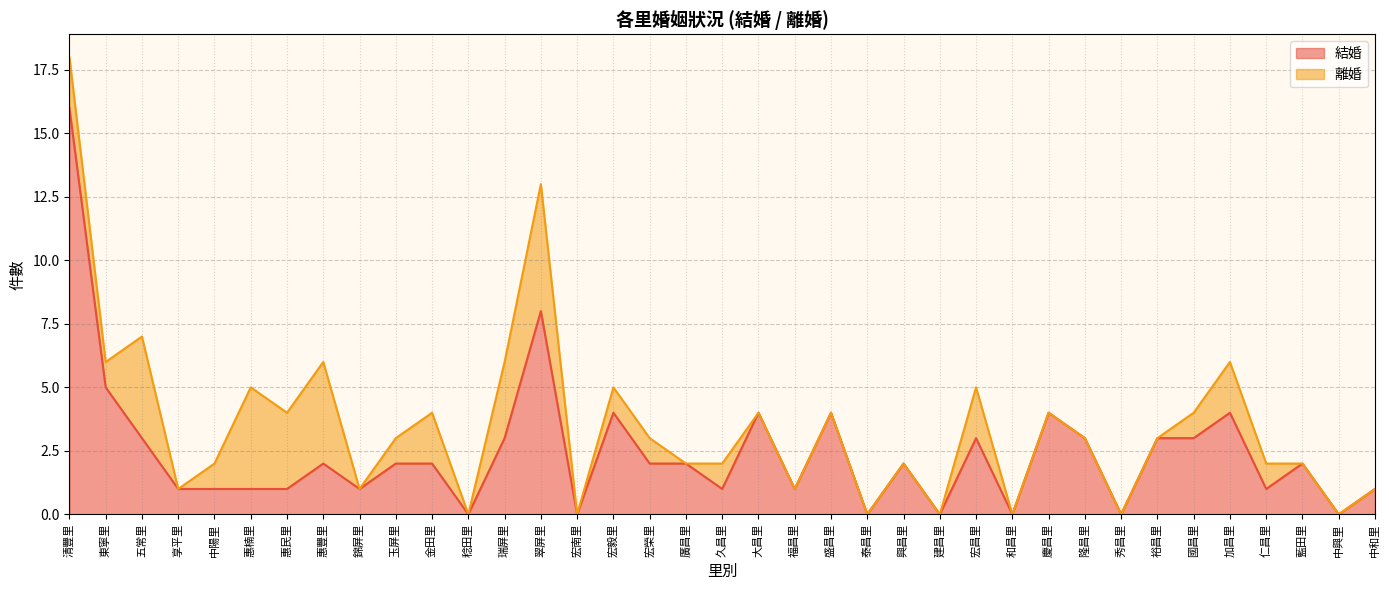

List the labels in order of value, largest first.

清豐里, 翠屏里, 東寧里, 宏毅里, 大昌里, 盛昌里, 慶昌里, 加昌里, 五常里, 瑞屏里, 宏昌里, 隆昌里, 裕昌里, 國昌里, 惠豐里, 玉屏里, 金田里, 宏榮里, 廣昌里, 興昌里, 藍田里, 享平里, 中陽里, 惠楠里, 惠民里, 錦屏里, 久昌里, 福昌里, 仁昌里, 中和里, 稔田里, 宏南里, 泰昌里, 建昌里, 和昌里, 秀昌里, 中興里